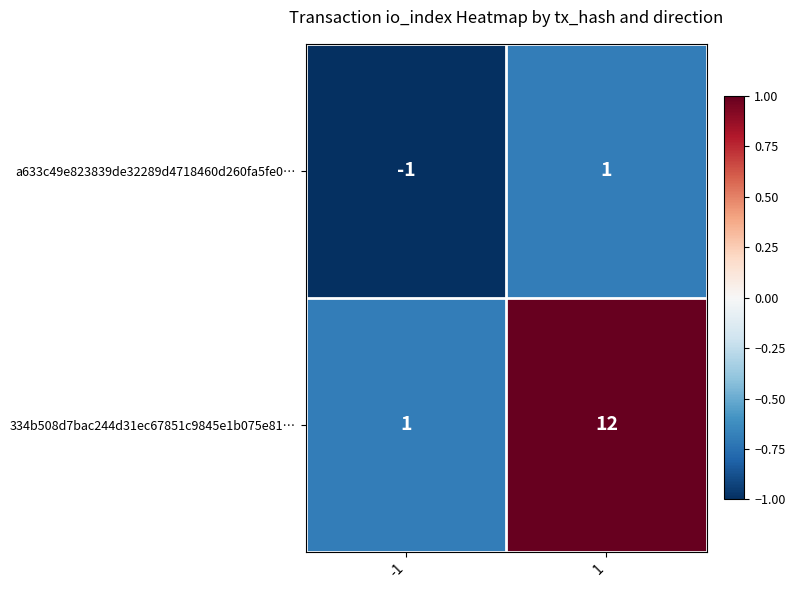

Which series has the widest spread of values?

334b508d7bac244d31ec67851c9845e1b075e81…